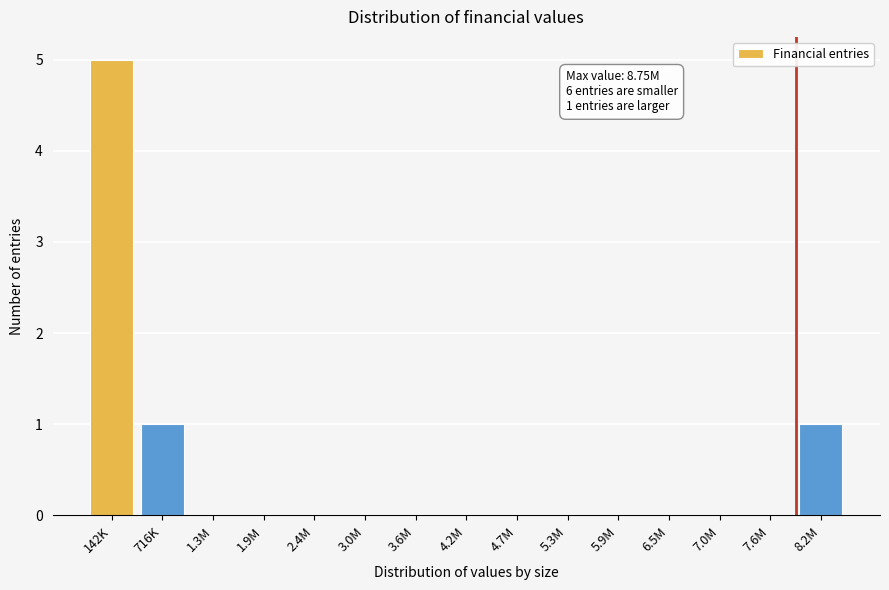

Reading left to right, transcribe all the data shown in this chart.

142K=5	716K=1	1.3M=0	1.9M=0	2.4M=0	3.0M=0	3.6M=0	4.2M=0	4.7M=0	5.3M=0	5.9M=0	6.5M=0	7.0M=0	7.6M=0	8.2M=1